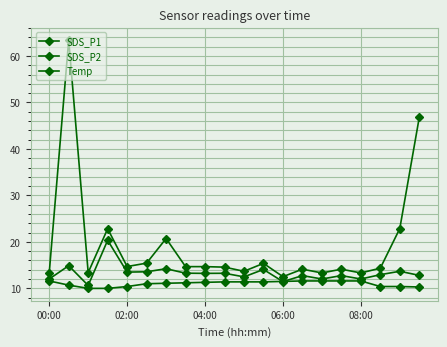

How many series are shown in this chart?

3